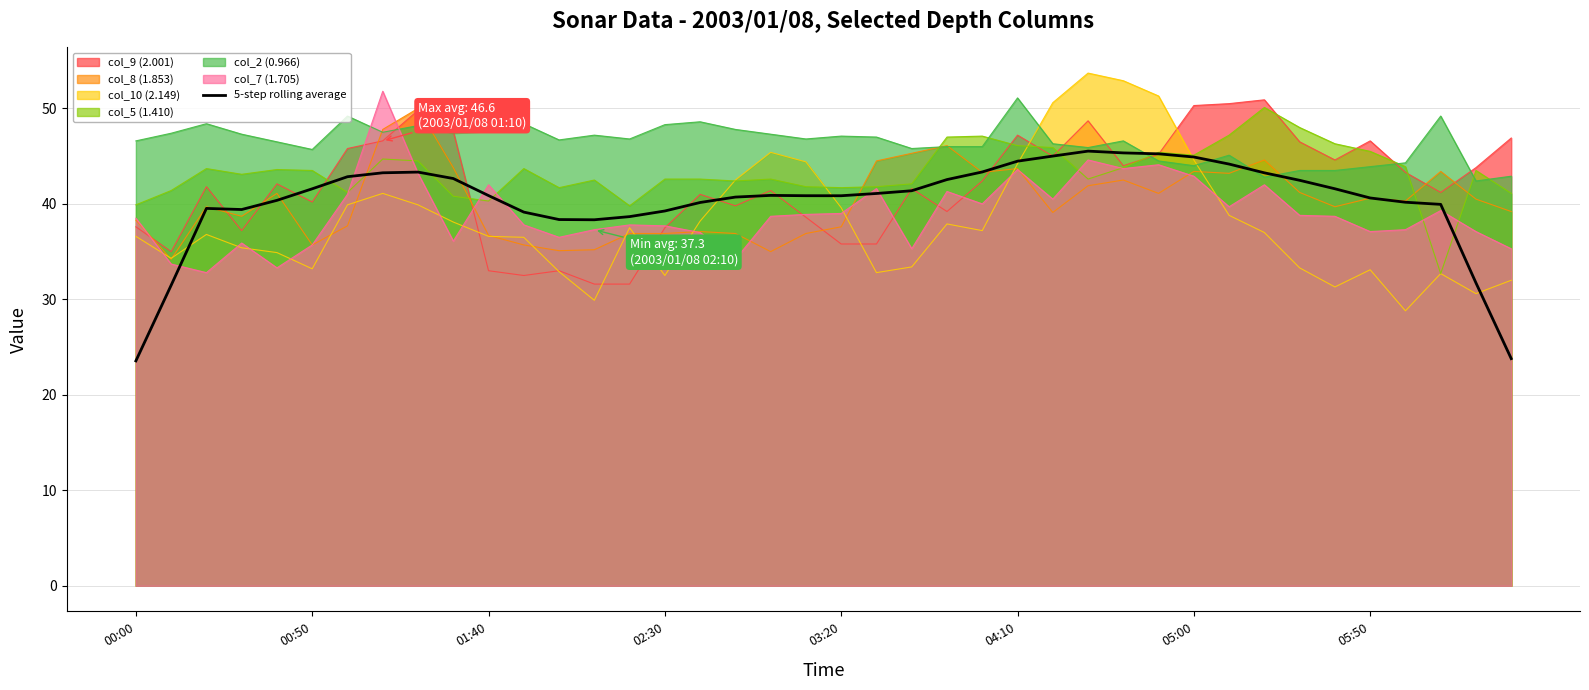

What is the greatest value displayed?

53.7